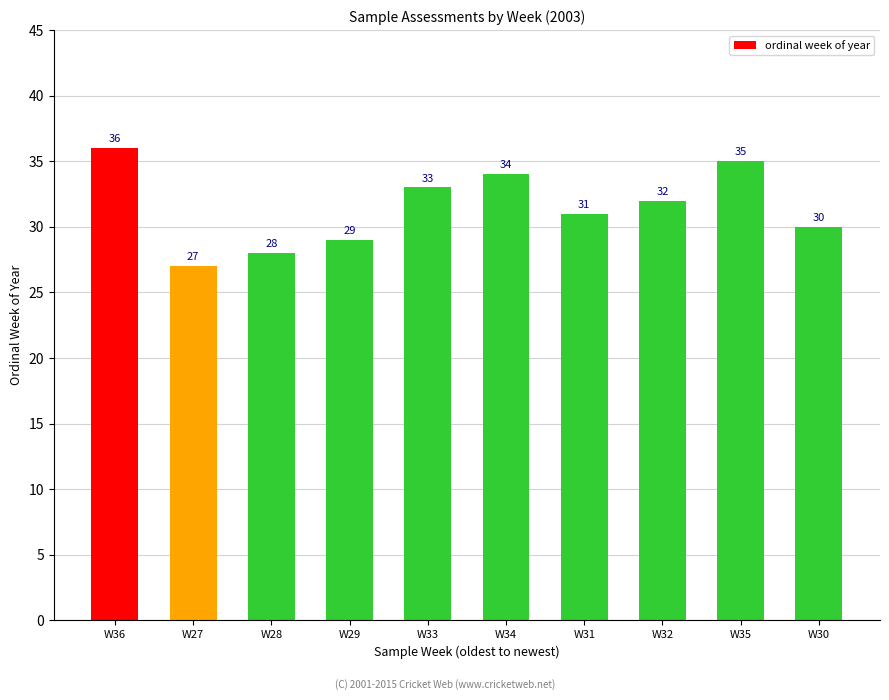

The chart shows a value of 49 at W32. True or false?

False